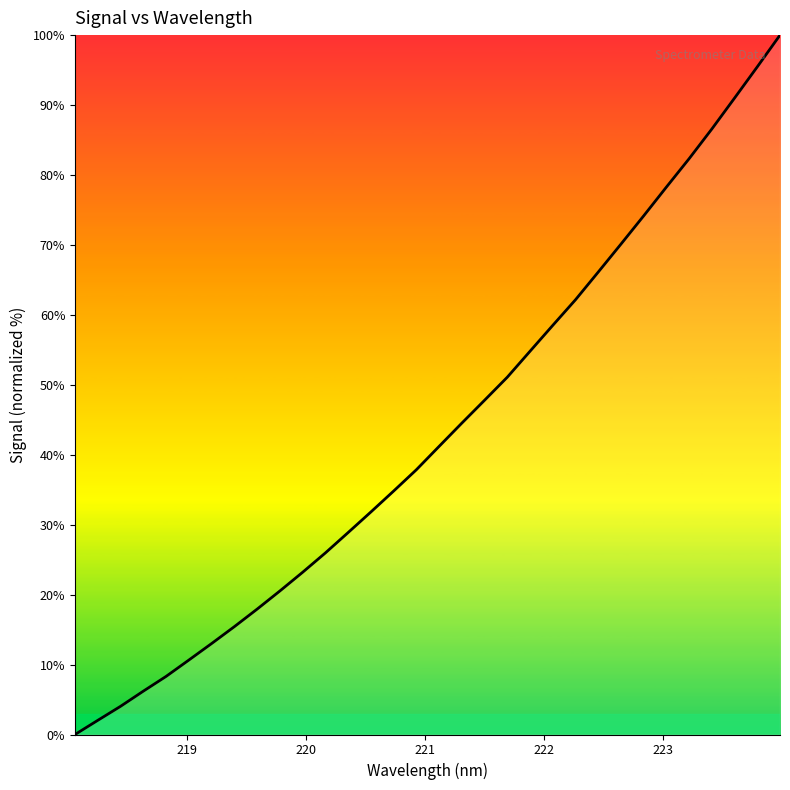

True or false: the data has more than 2 interior local peaks.

False